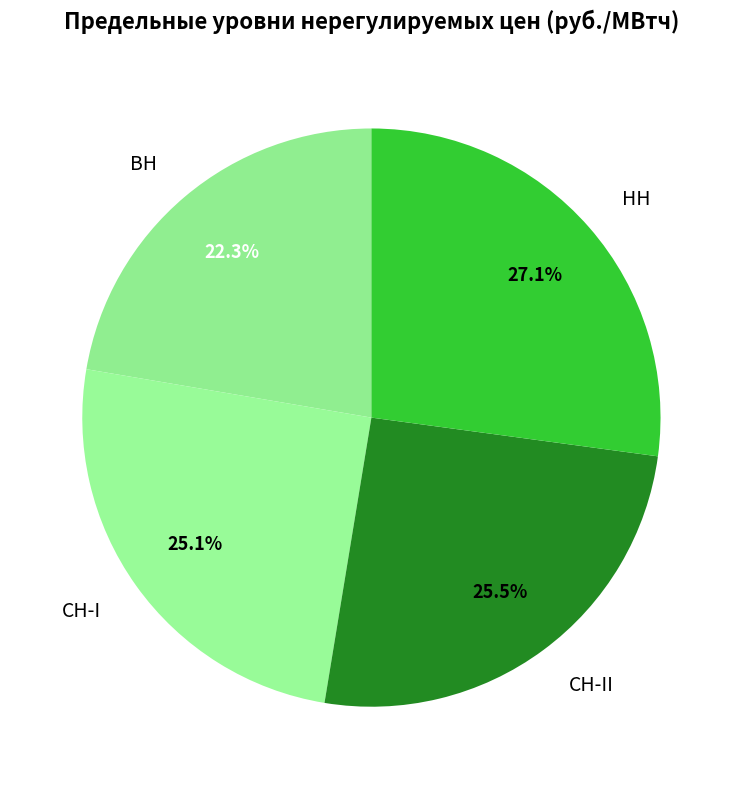

What percentage is NOT represented by НН?

72.9%